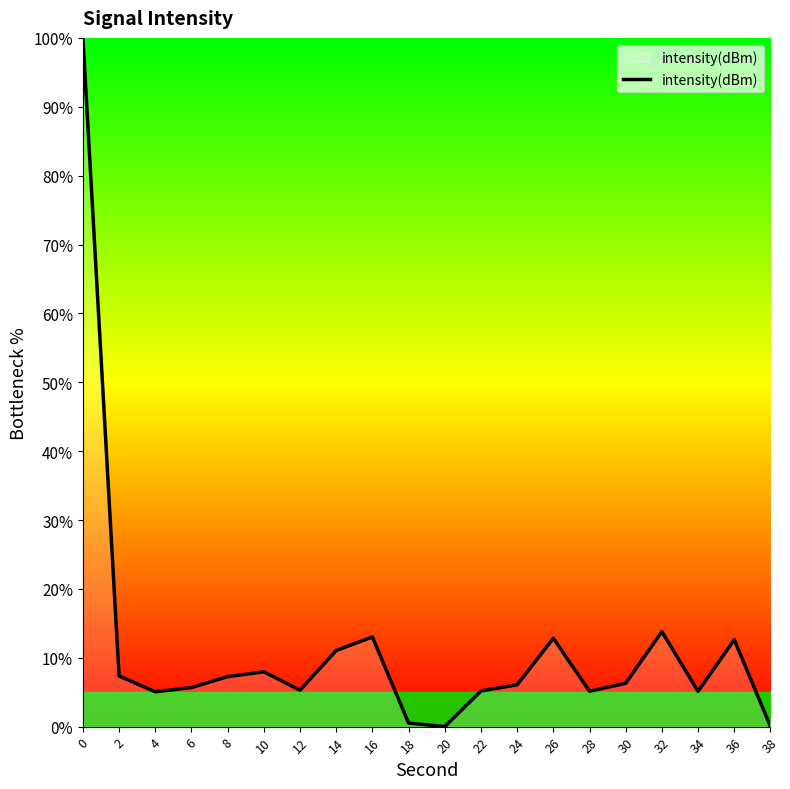

The chart shows a value of 8.7 at 22. True or false?

False